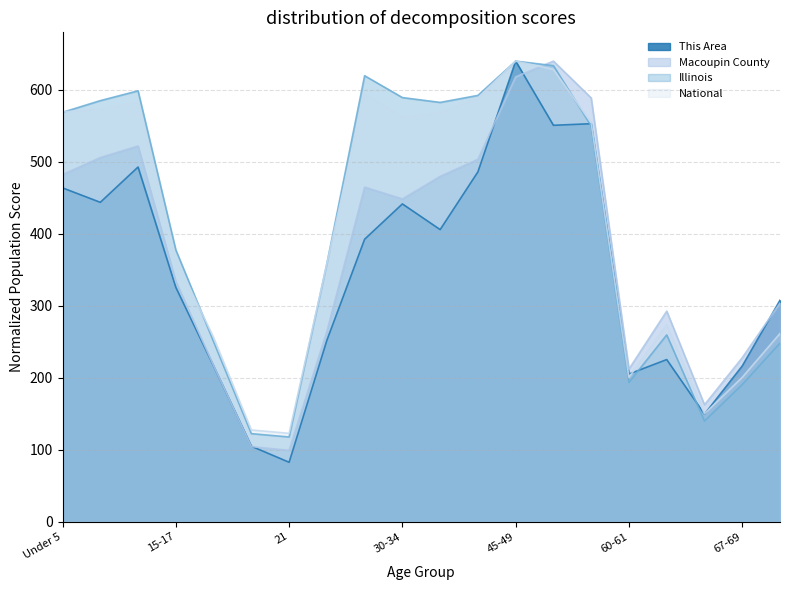

Rank the series at Under 5 from highest to lowest value.

National, Illinois, Macoupin County, This Area